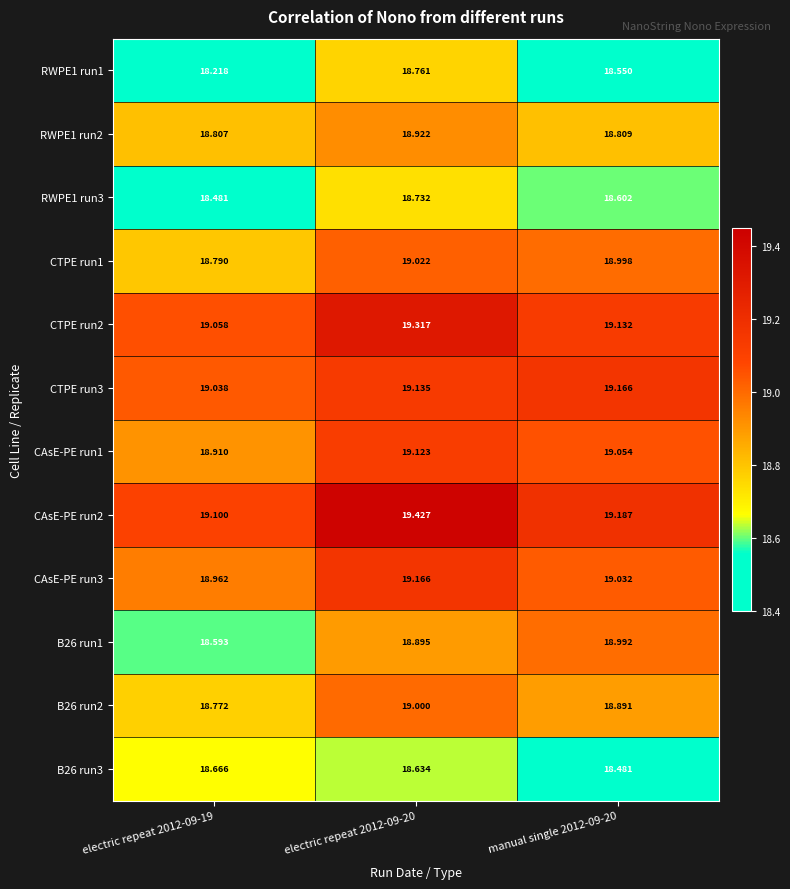

What is the minimum value shown in the chart?

18.2